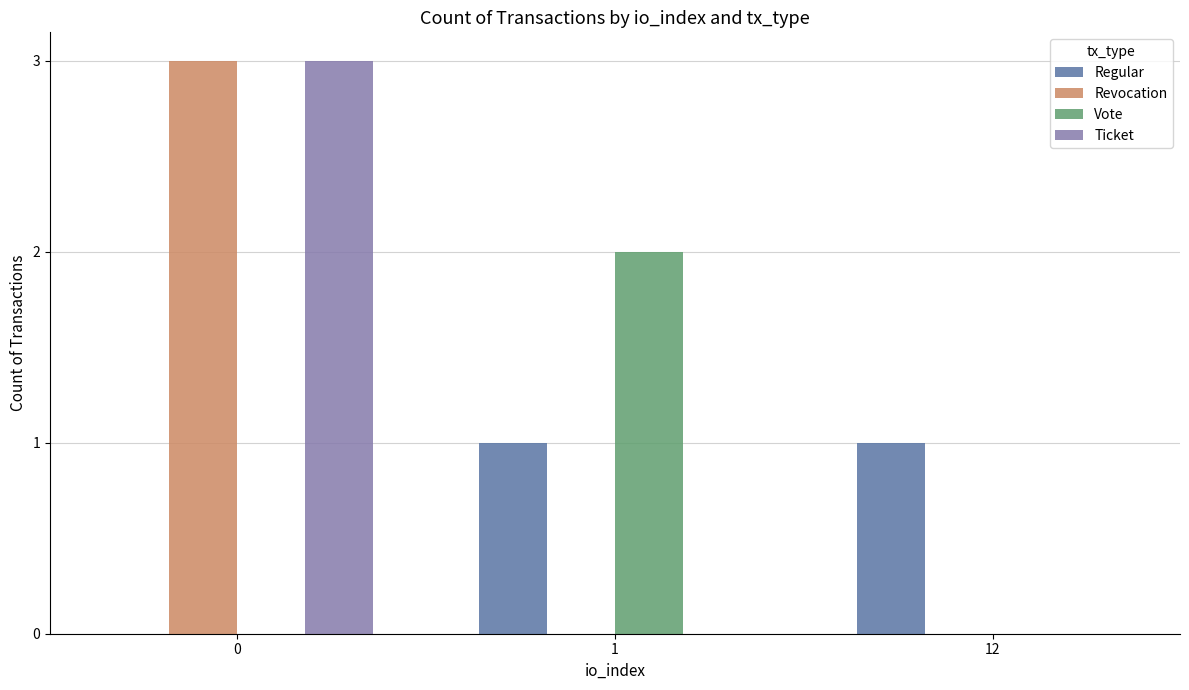

Is the value of Revocation at 0 greater than the value of Ticket at 12?

Yes